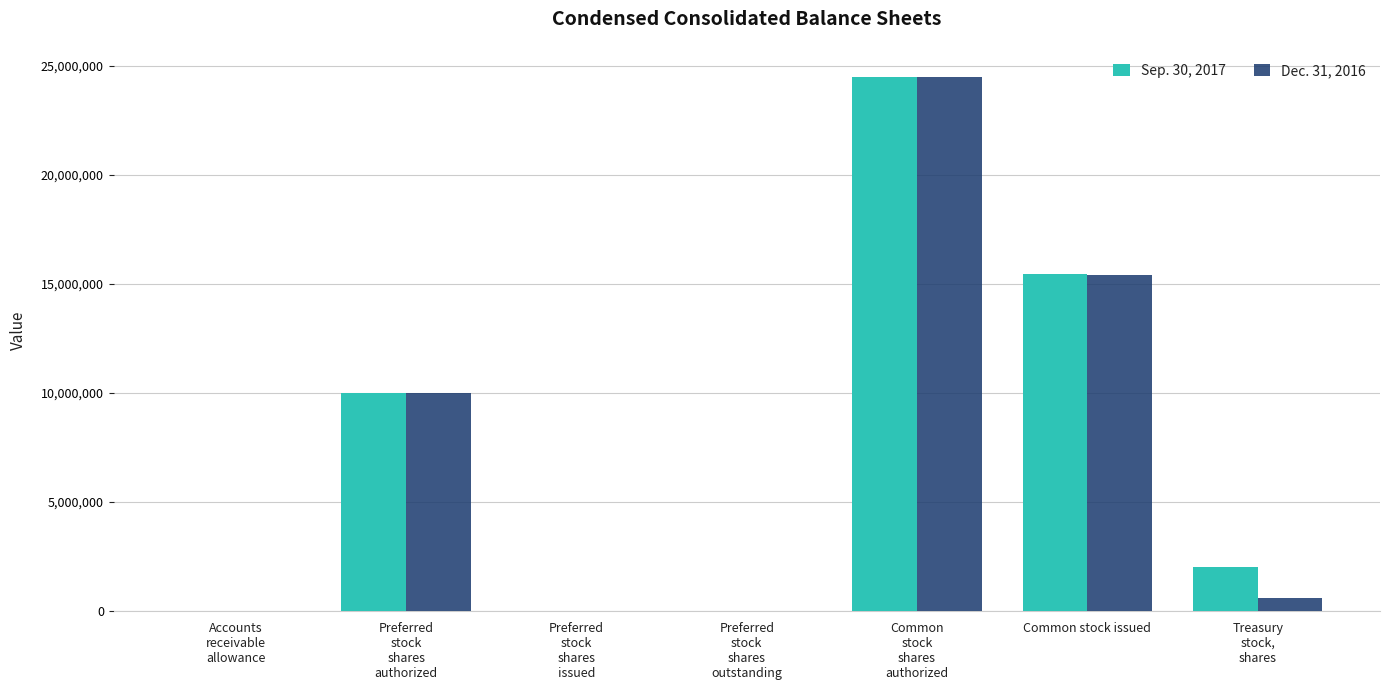

At which label is Dec. 31, 2016 closest to 12250000?

Preferred
stock
shares
authorized